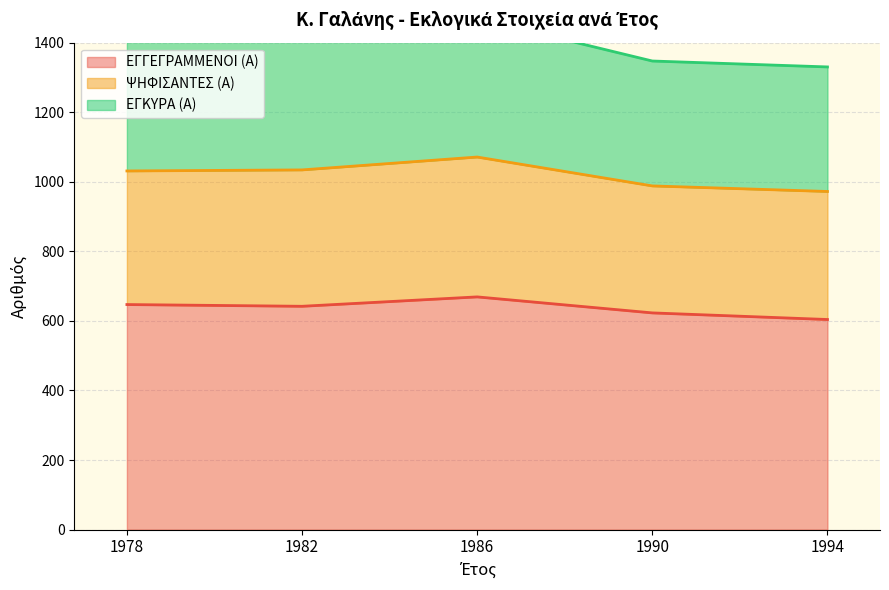

What is the lowest value of the ΕΓΓΕΓΡΑΜΜΕΝΟΙ (Α) series?

604